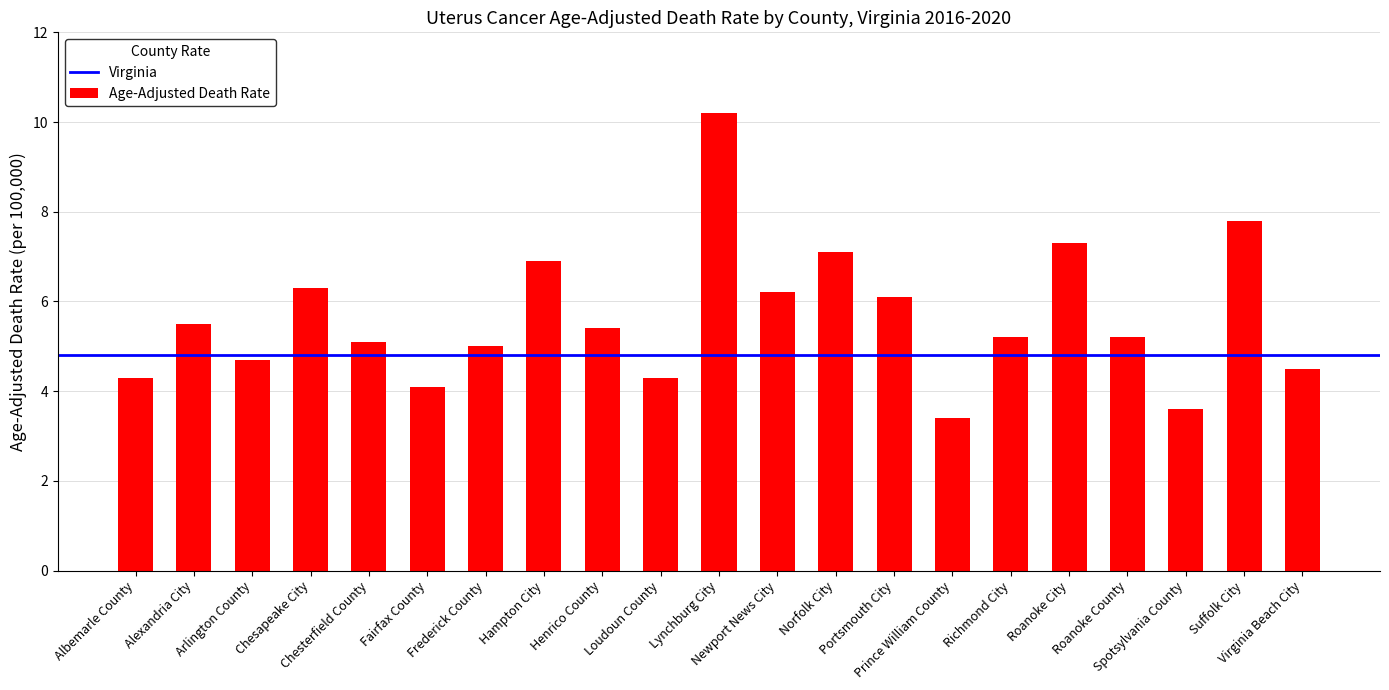

True or false: the data shows 5.2 at Richmond City.

True